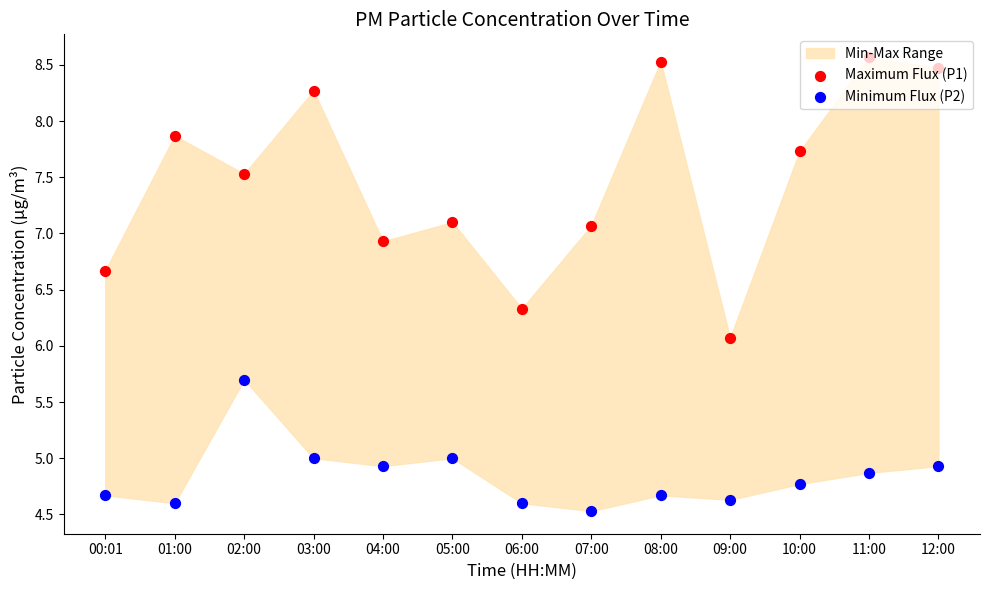

Which series has the largest Y range (max minus min)?

Maximum Flux (P1)